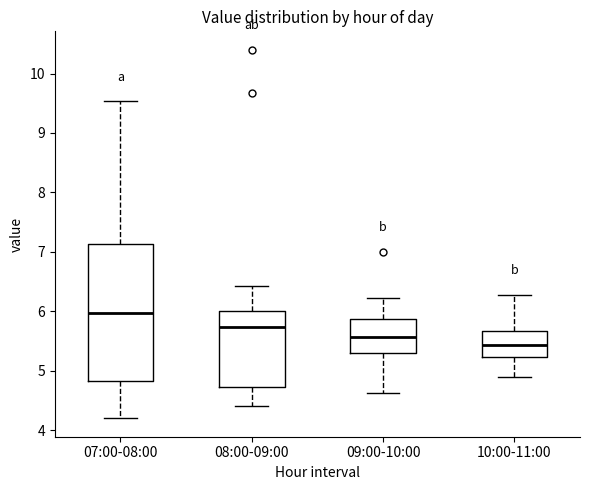

Reading left to right, transcribe this box plot: for each box, give where its median line is, the range the box spans, and where its two whiskers end, as read against the y-axis. The values are not printed on the chart, so give them approximately, as read against the axis.

07:00-08:00: median 6.0, box 4.8 to 7.1, whiskers 4.2 to 9.5
08:00-09:00: median 5.7, box 4.7 to 6.0, whiskers 4.4 to 6.4
09:00-10:00: median 5.6, box 5.3 to 5.9, whiskers 4.6 to 6.2
10:00-11:00: median 5.4, box 5.2 to 5.7, whiskers 4.9 to 6.3